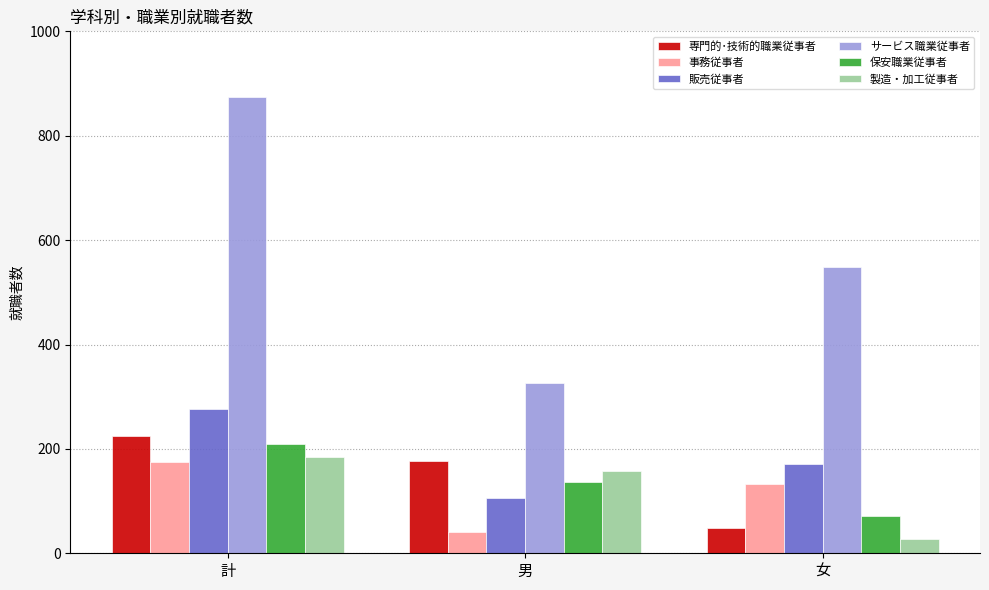

Reading left to right, what are all the values shown in this chart?

専門的･技術的職業従事者: 計=224	男=176	女=48
事務従事者: 計=174	男=41	女=133
販売従事者: 計=277	男=105	女=172
サービス職業従事者: 計=875	男=327	女=548
保安職業従事者: 計=209	男=137	女=72
製造・加工従事者: 計=185	男=157	女=28